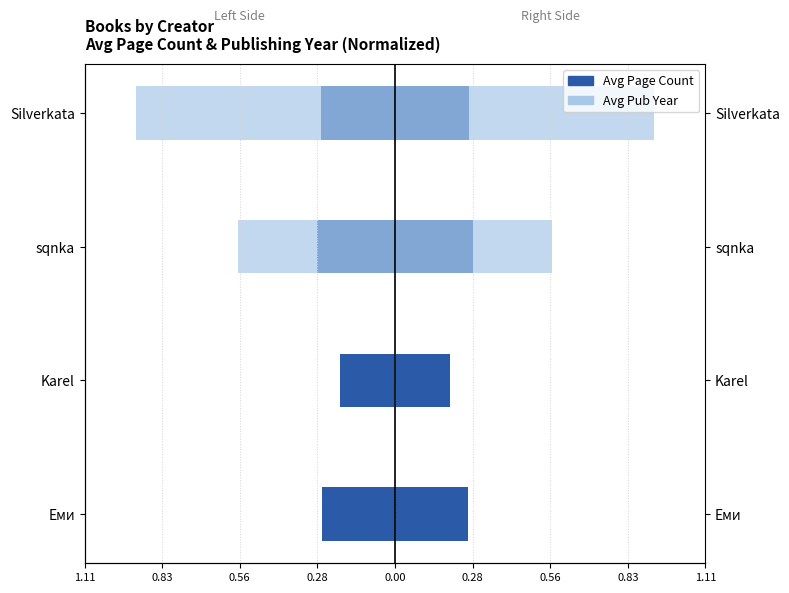

What are all the series names shown in the legend?

Avg Page Count (normalized), Avg Pub Year (normalized)